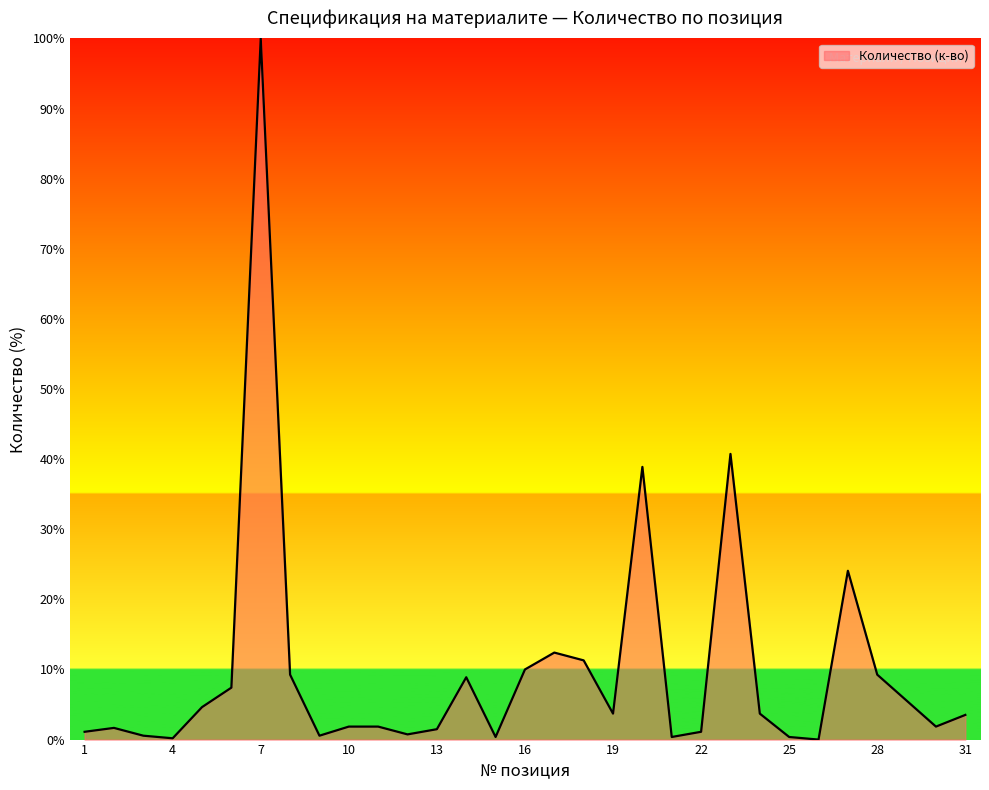

What is the maximum value shown in the chart?

100.0